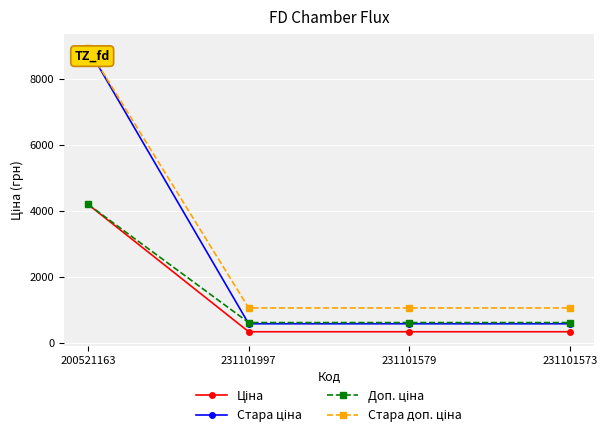

What is the total value across all series at 231101579?

2581.2